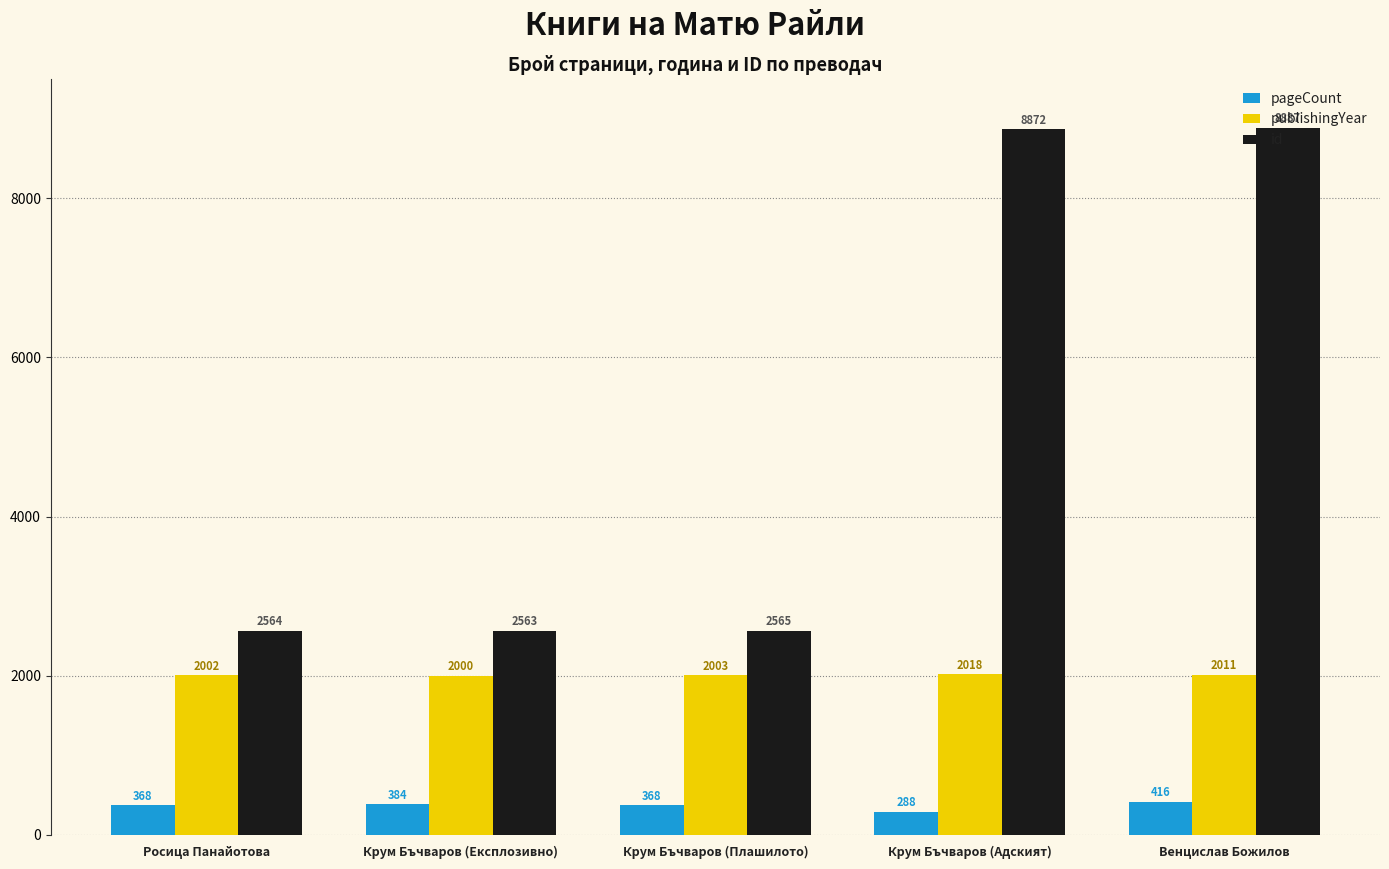

What is the sum of the publishingYear values at Росица Панайотова and Крум Бъчваров (Експлозивно)?

4002